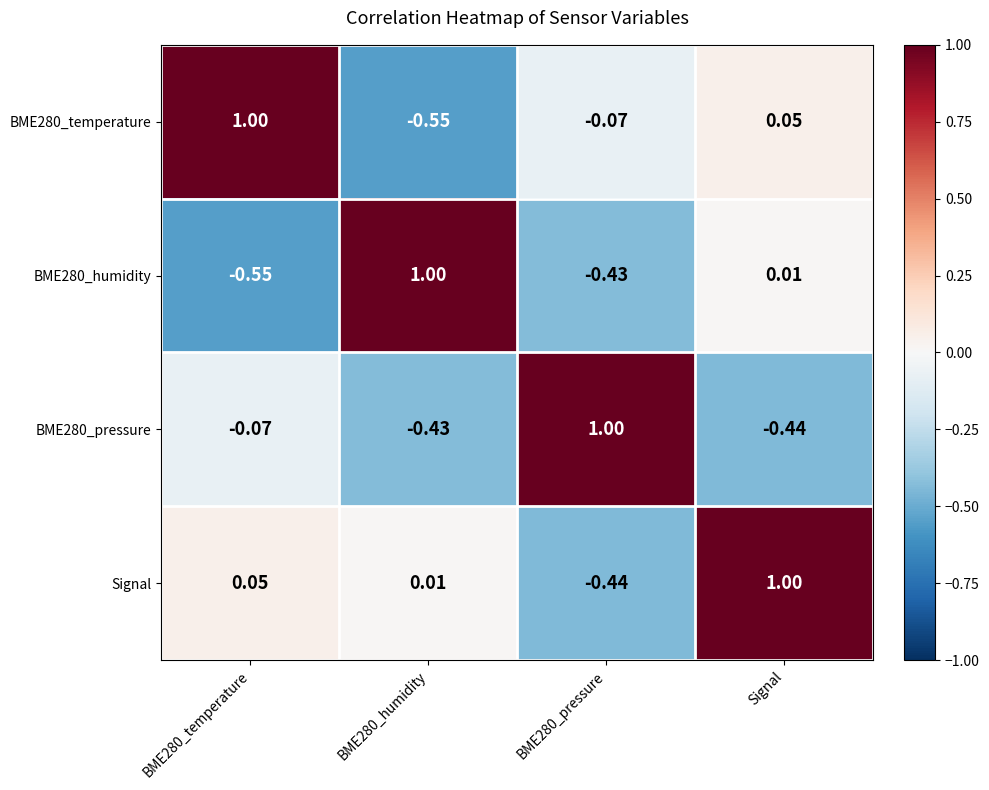

Which series has the largest total across all categories?

Signal